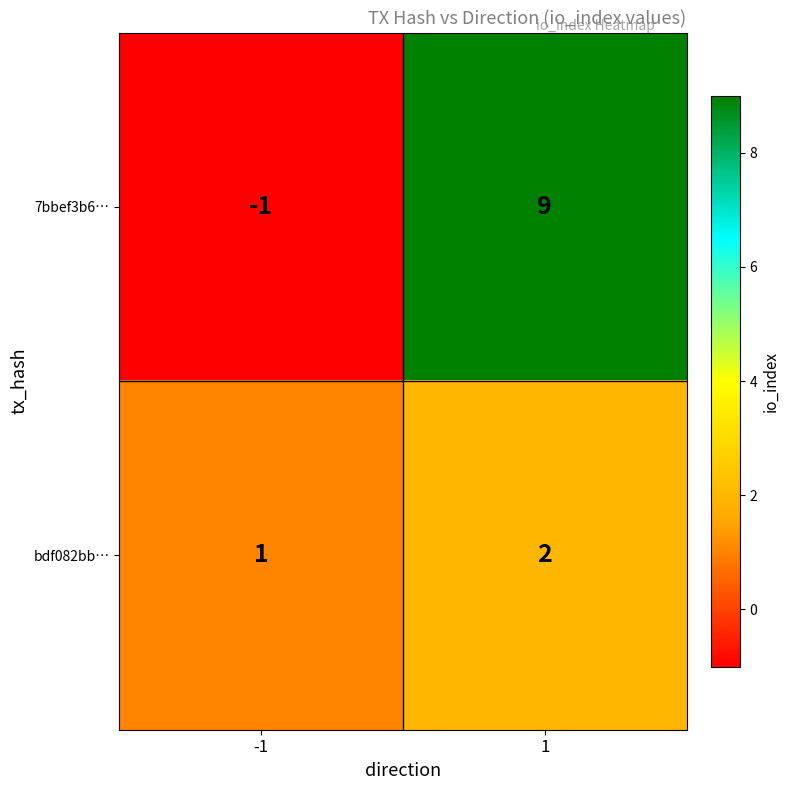

What is the maximum value shown in the chart?

9